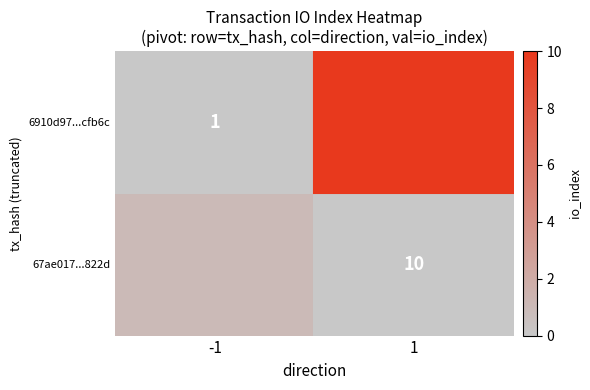

Is it true that 6910d97...cfb6c equals 1 at -1?

True